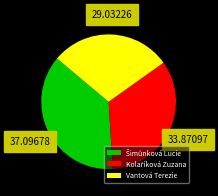

Which category has the smallest portion of the pie?

Vantová Terezie